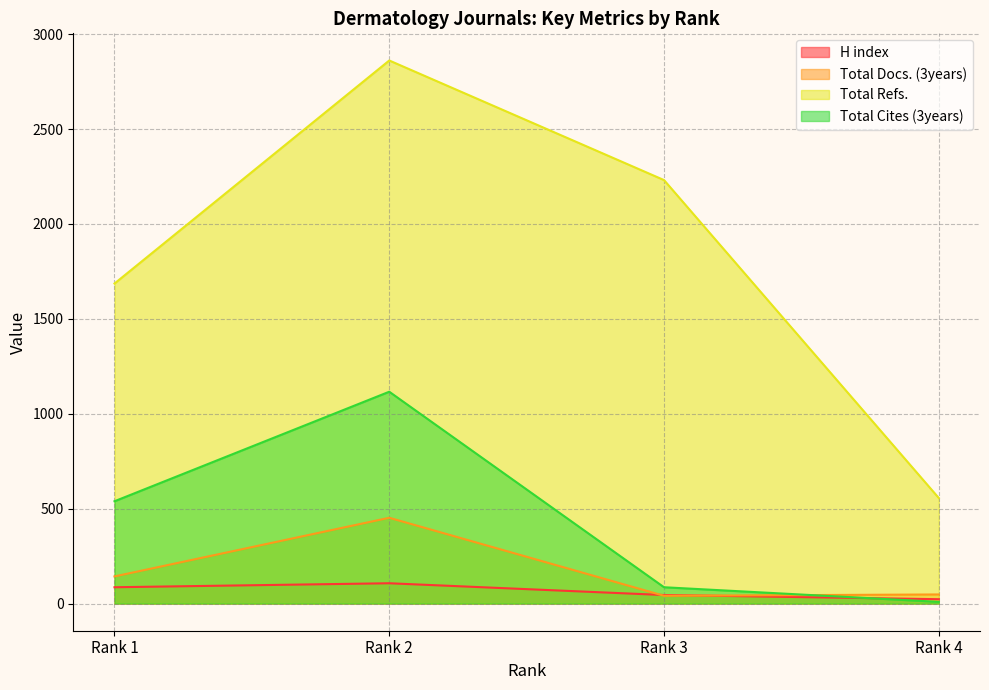

What are all the series names shown in the legend?

H index, Total Docs. (3years), Total Refs., Total Cites (3years)